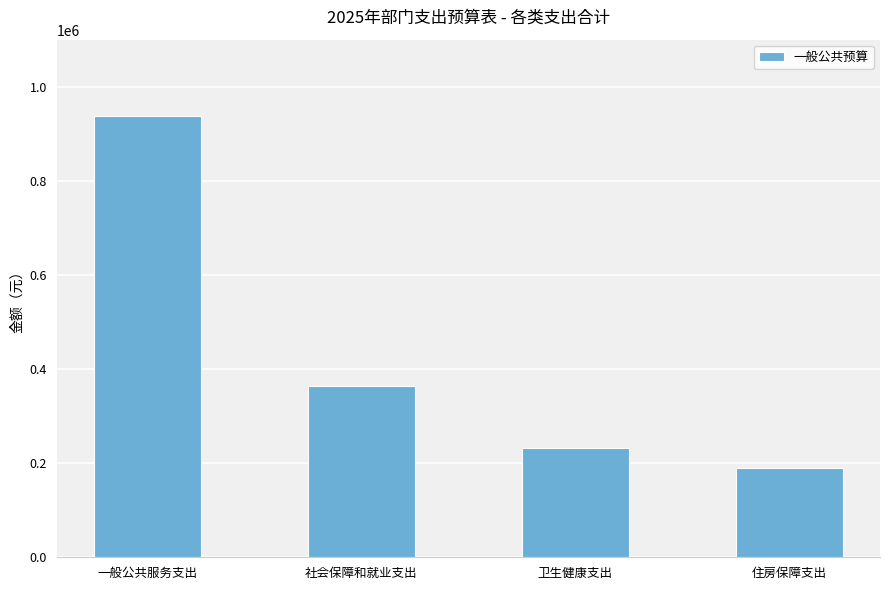

Rank the categories by value from highest to lowest.

一般公共服务支出, 社会保障和就业支出, 卫生健康支出, 住房保障支出